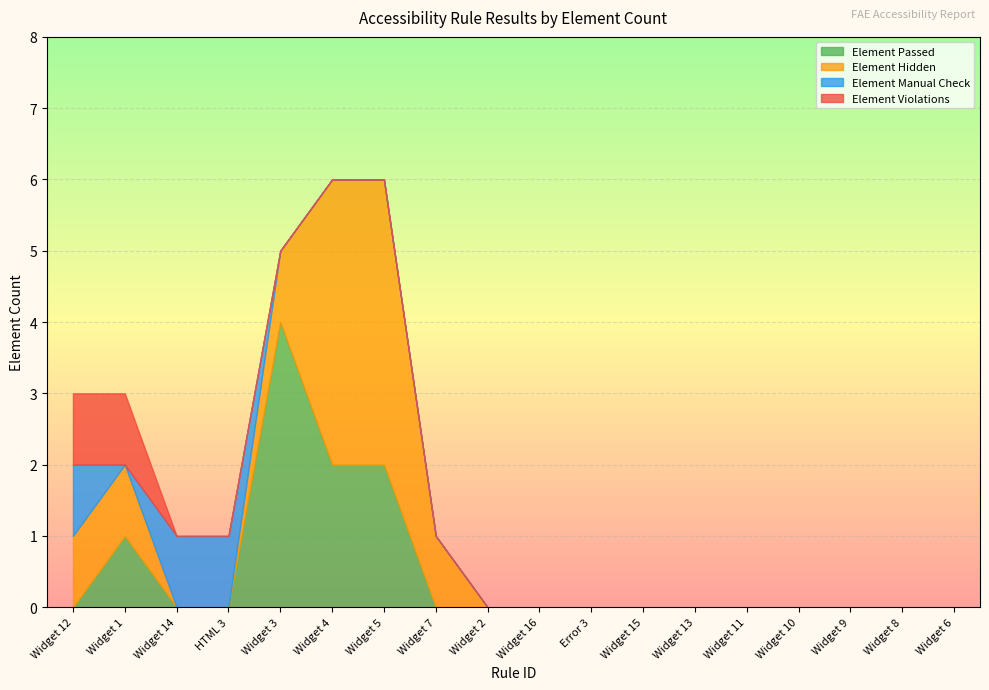

The value of Element Passed at Widget 10 is 2. True or false?

False